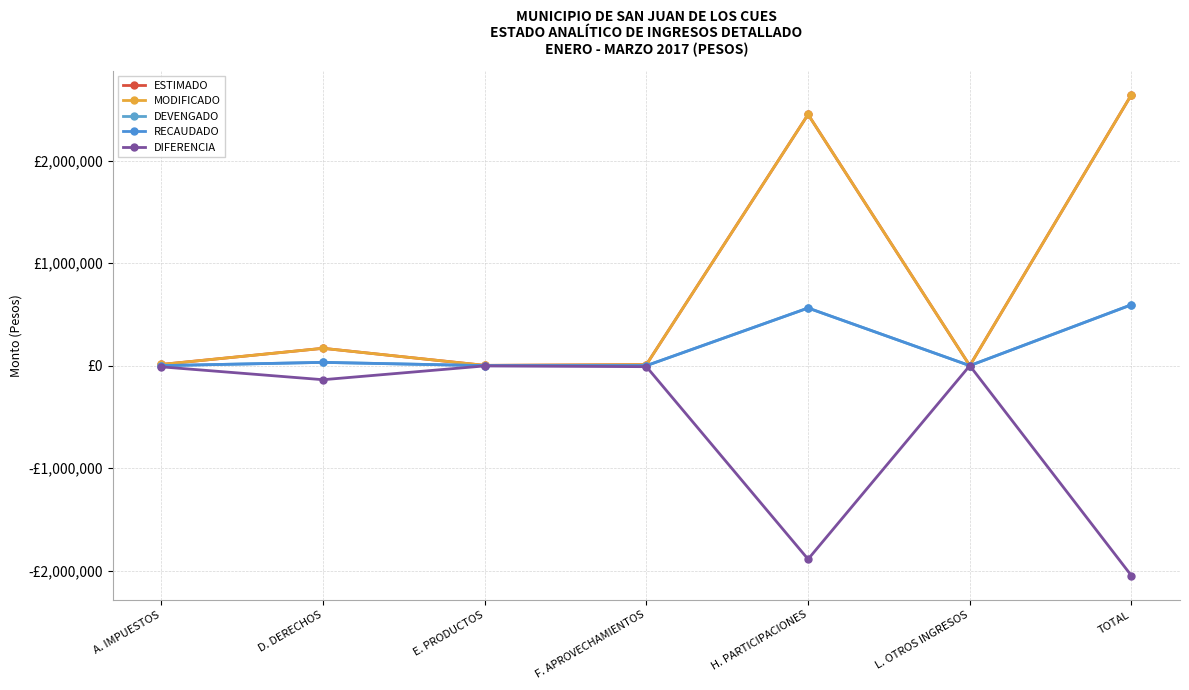

Which series has the largest range (max minus min)?

ESTIMADO